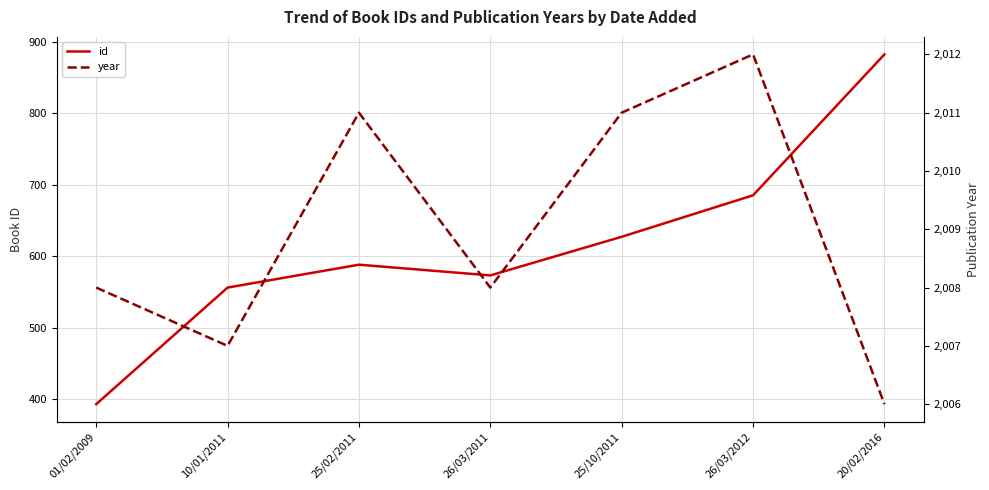

At which label is id closest to 637?

25/10/2011